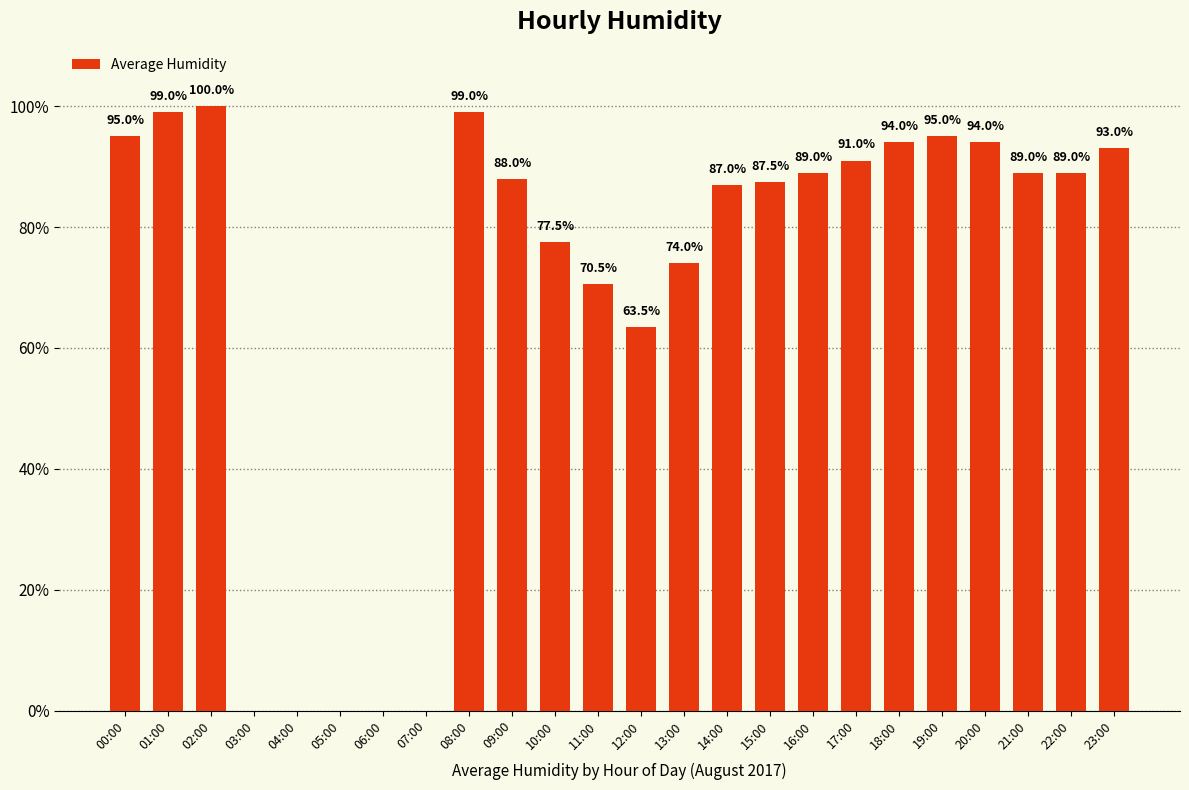

What is the change in value from 09:00 to 13:00?

-14.0